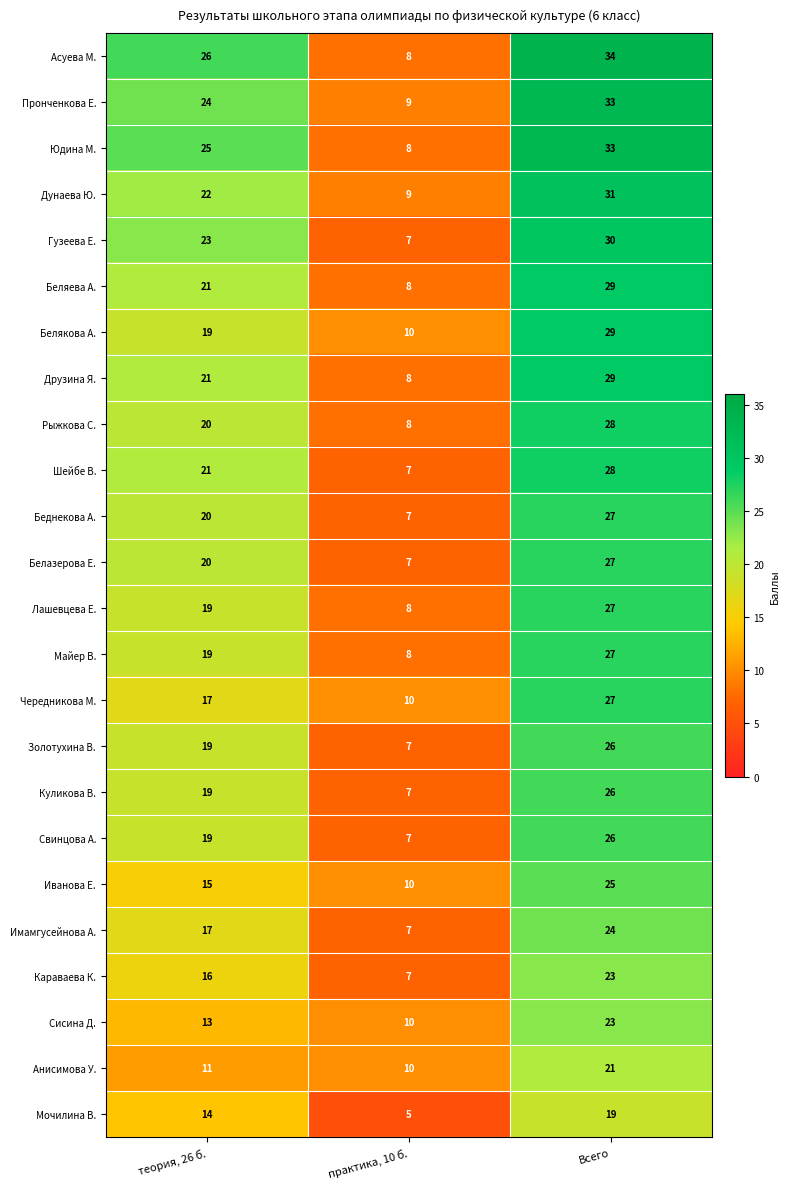

What is the difference between the maximum and minimum values in the Имамгусейнова А. series?

17